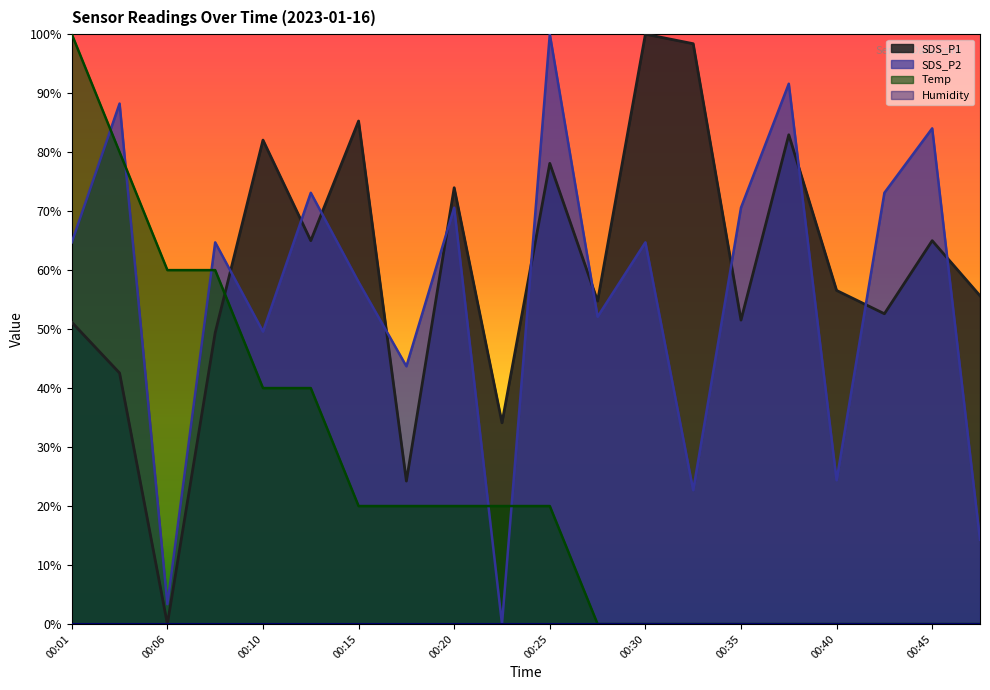

Where is the first local maximum for SDS_P1?

00:10